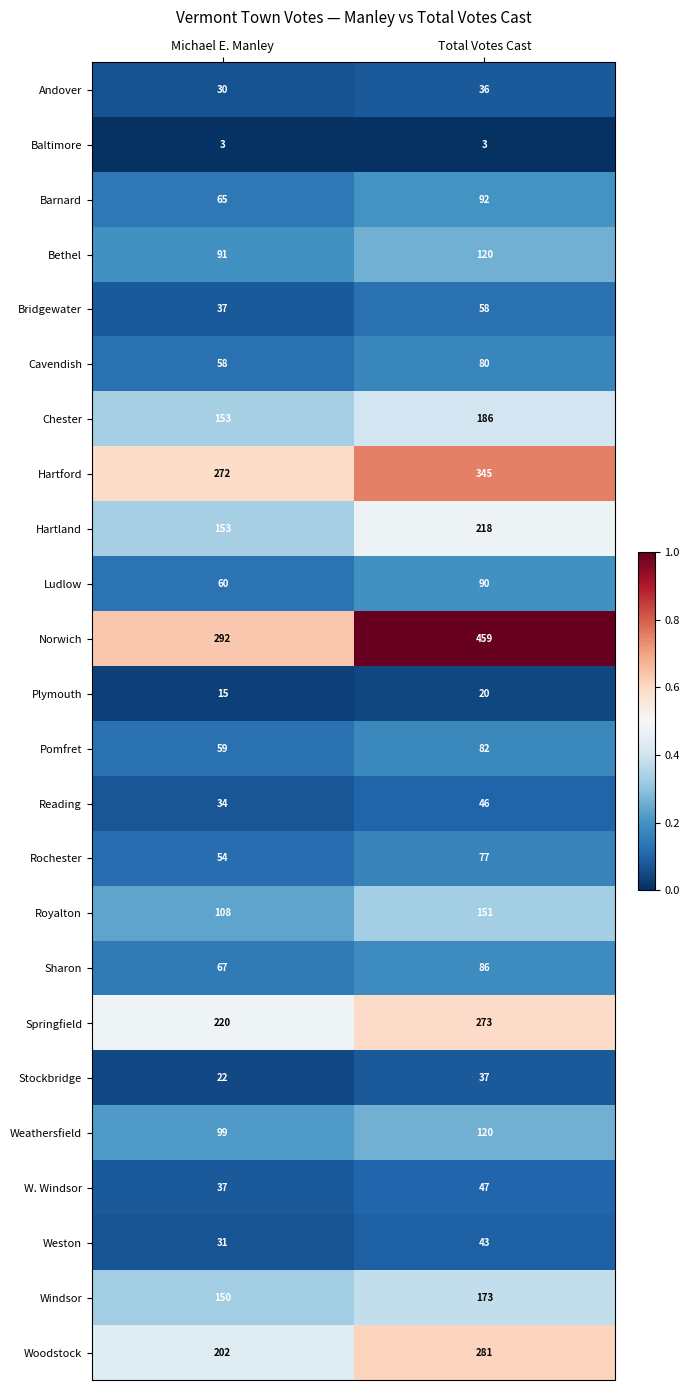

What is the maximum value shown in the chart?

459